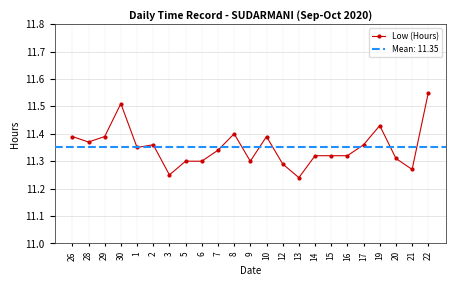

Which has a higher value, 14 or 20?

14